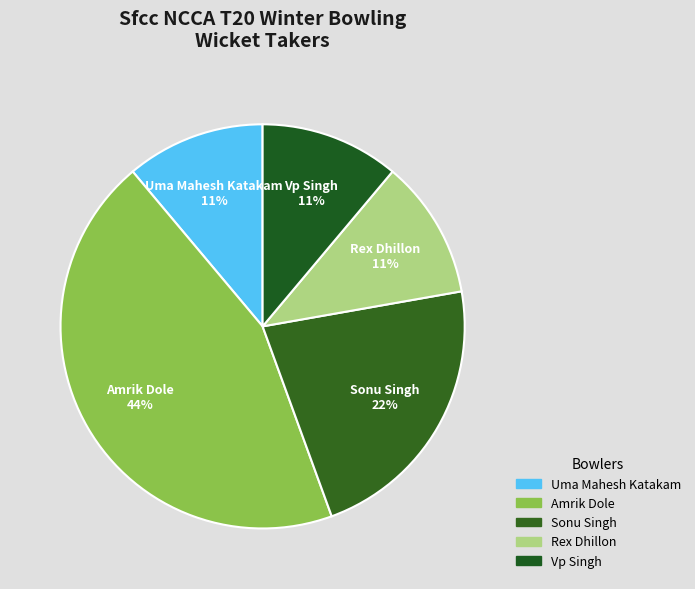

Is there a majority slice in this chart?

No